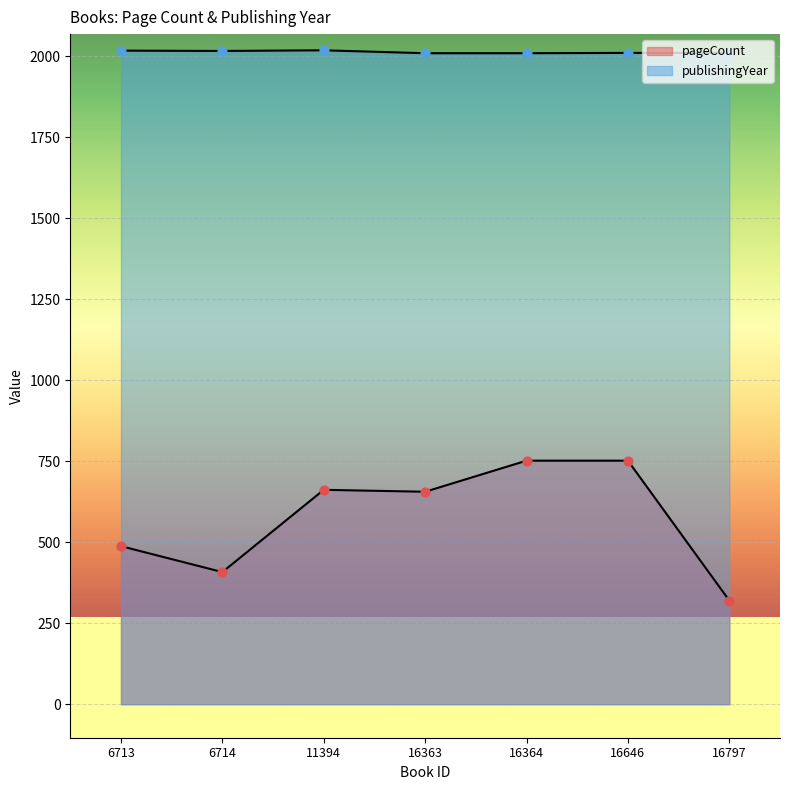

What is the total value across all series at 6713?

2506